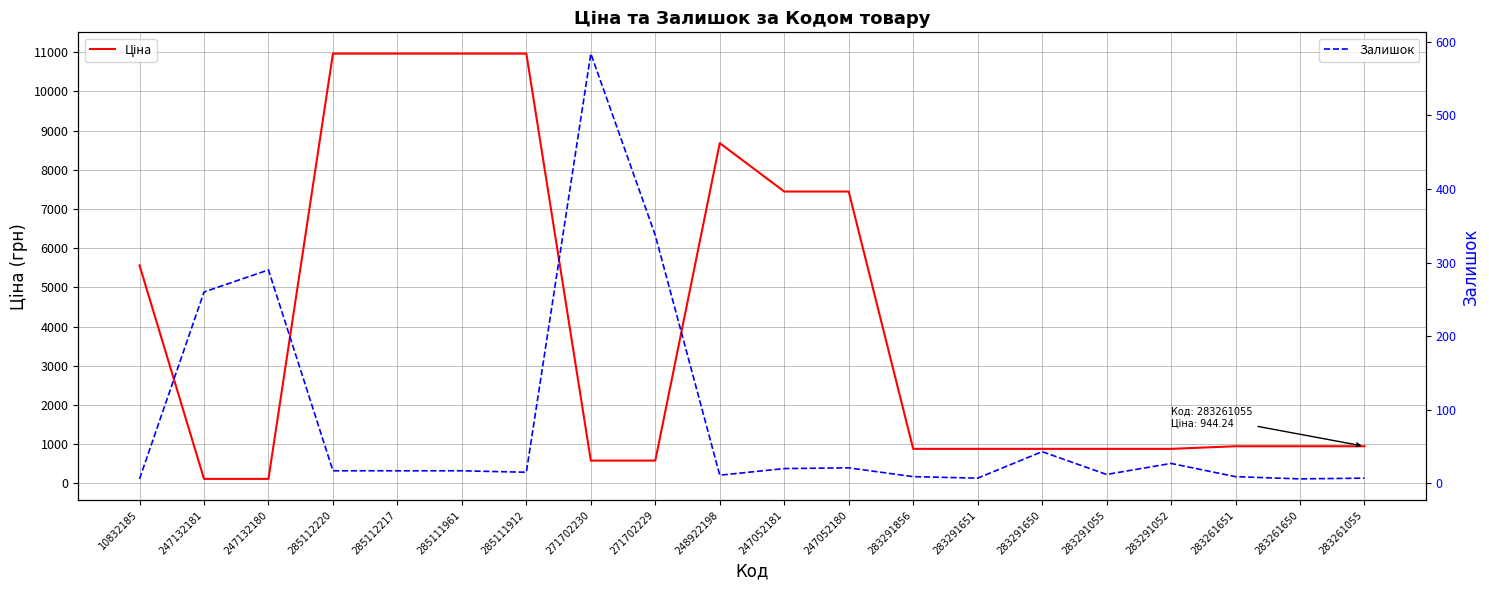

What is the difference between the Залишок values at 285111912 and 271702229?

322.0